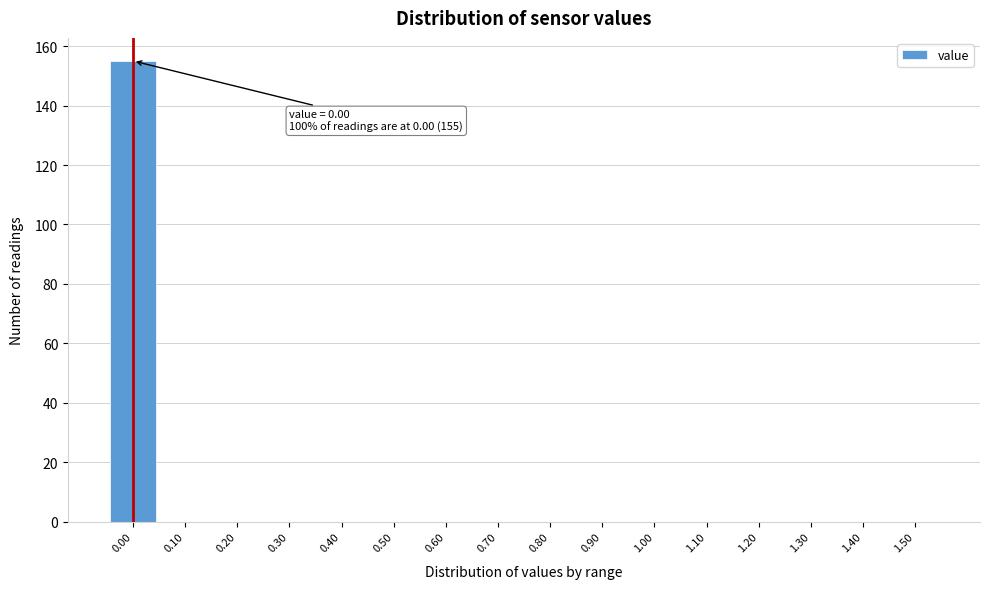

Which range on the x-axis has the tallest bar?

-0.05 to 0.05